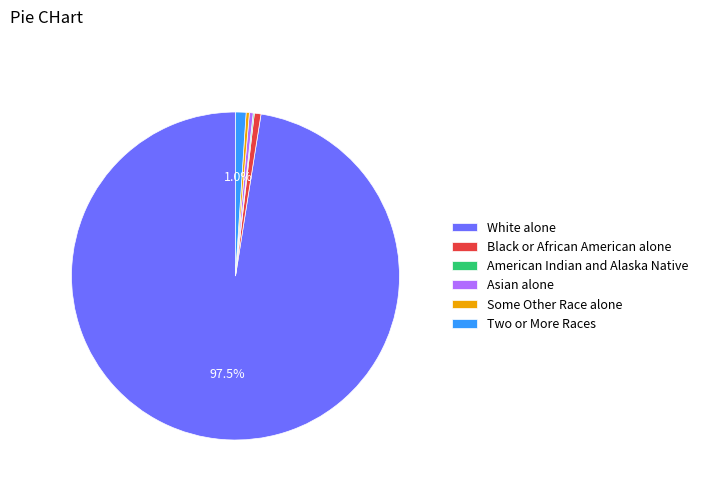

Is there a majority slice in this chart?

Yes